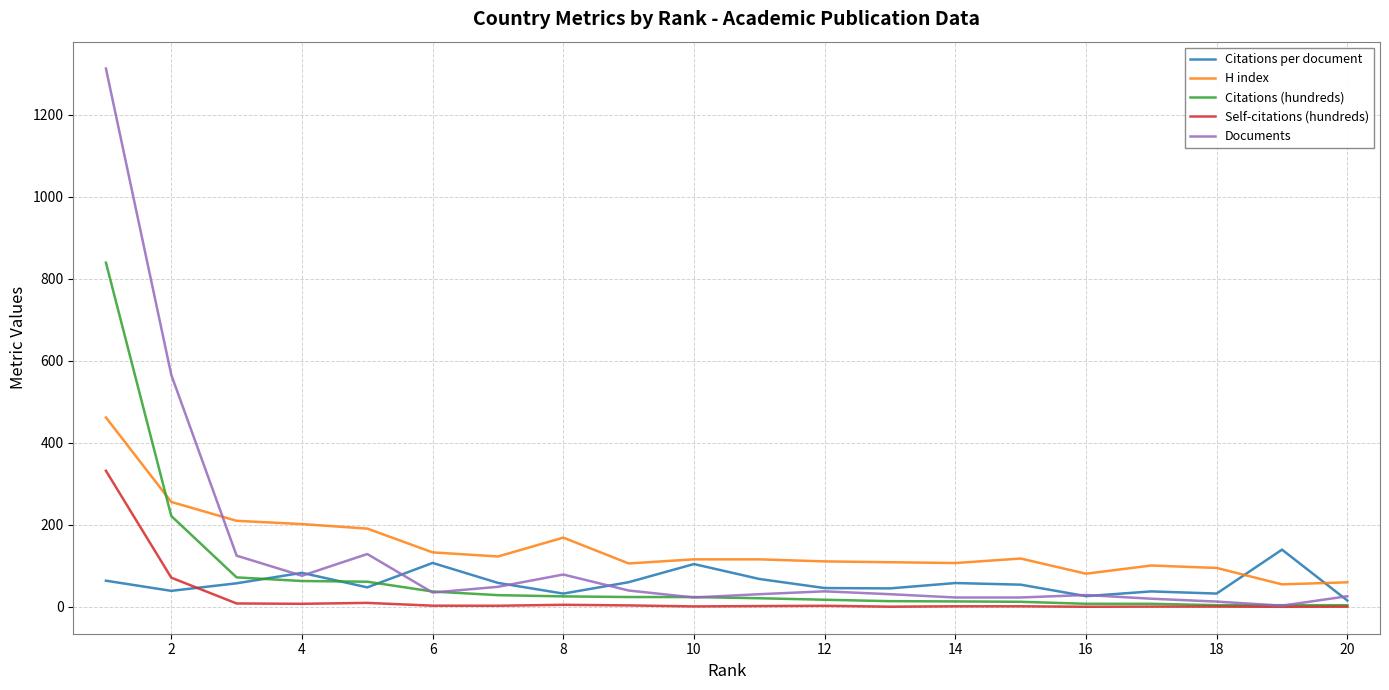

True or false: Citations (hundreds) and H index cross at least once.

True